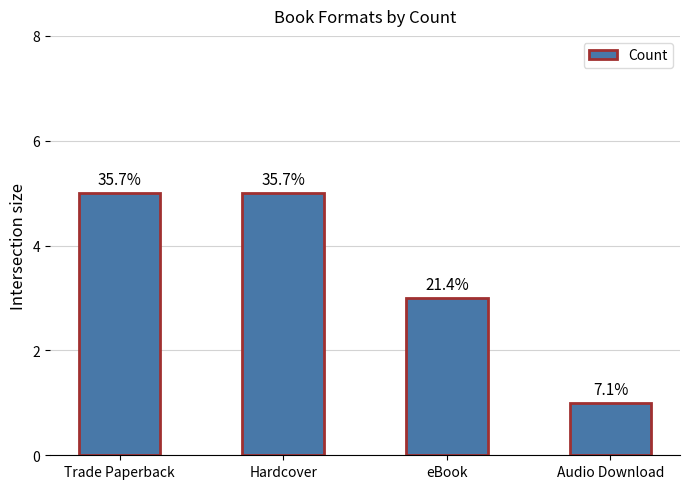

The chart shows a value of 8 at Hardcover. True or false?

False